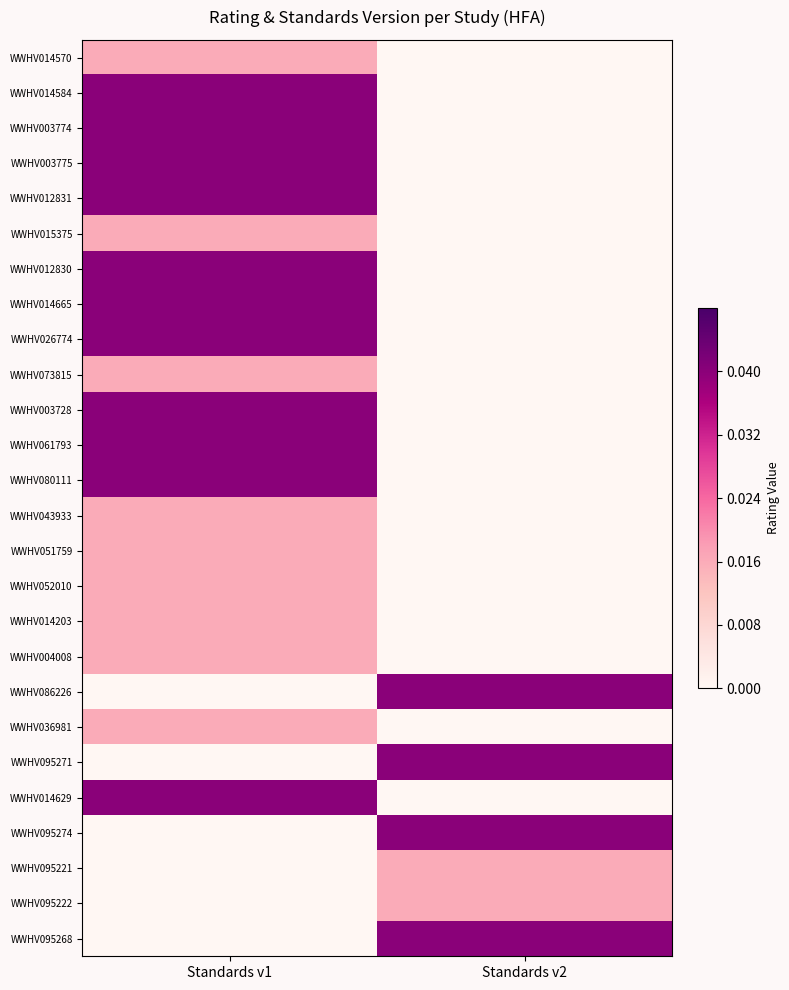

Reading right to left, transcribe all the data shown in this chart.

WWHV014570: Standards v2=0.0	Standards v1=0.0
WWHV014584: Standards v2=0.0	Standards v1=0.0
WWHV003774: Standards v2=0.0	Standards v1=0.0
WWHV003775: Standards v2=0.0	Standards v1=0.0
WWHV012831: Standards v2=0.0	Standards v1=0.0
WWHV015375: Standards v2=0.0	Standards v1=0.0
WWHV012830: Standards v2=0.0	Standards v1=0.0
WWHV014665: Standards v2=0.0	Standards v1=0.0
WWHV026774: Standards v2=0.0	Standards v1=0.0
WWHV073815: Standards v2=0.0	Standards v1=0.0
WWHV003728: Standards v2=0.0	Standards v1=0.0
WWHV061793: Standards v2=0.0	Standards v1=0.0
WWHV080111: Standards v2=0.0	Standards v1=0.0
WWHV043933: Standards v2=0.0	Standards v1=0.0
WWHV051759: Standards v2=0.0	Standards v1=0.0
WWHV052010: Standards v2=0.0	Standards v1=0.0
WWHV014203: Standards v2=0.0	Standards v1=0.0
WWHV004008: Standards v2=0.0	Standards v1=0.0
WWHV086226: Standards v2=0.0	Standards v1=0.0
WWHV036981: Standards v2=0.0	Standards v1=0.0
WWHV095271: Standards v2=0.0	Standards v1=0.0
WWHV014629: Standards v2=0.0	Standards v1=0.0
WWHV095274: Standards v2=0.0	Standards v1=0.0
WWHV095221: Standards v2=0.0	Standards v1=0.0
WWHV095222: Standards v2=0.0	Standards v1=0.0
WWHV095268: Standards v2=0.0	Standards v1=0.0